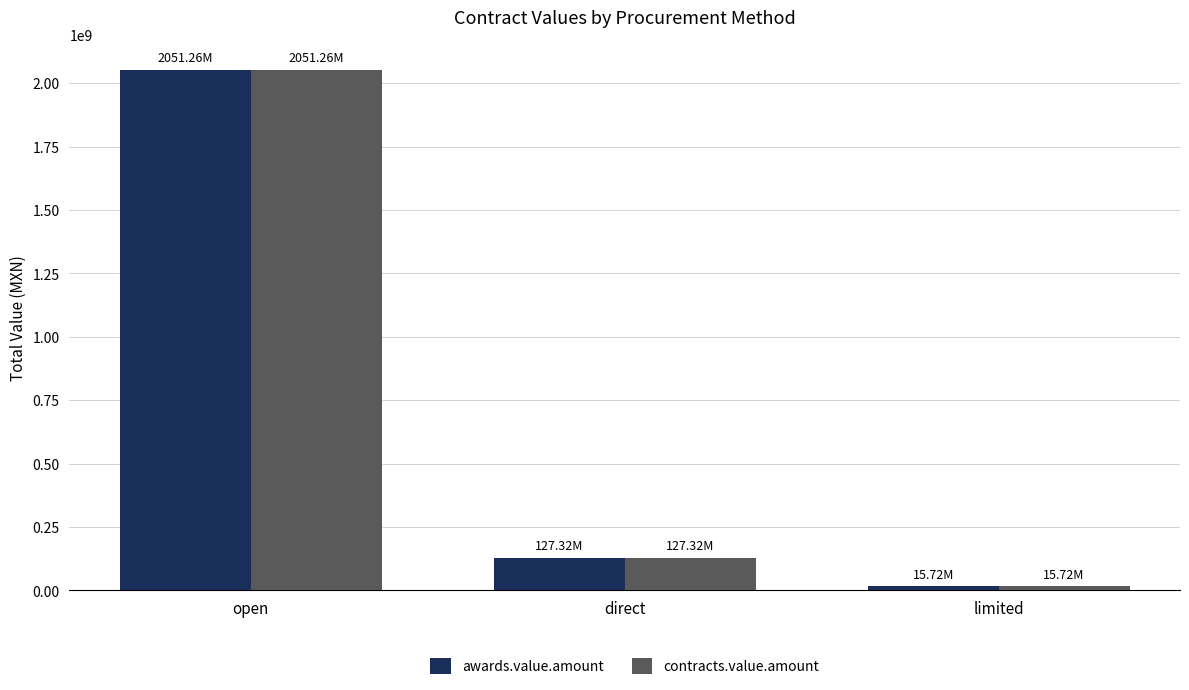

What are all the series names shown in the legend?

awards.value.amount, contracts.value.amount